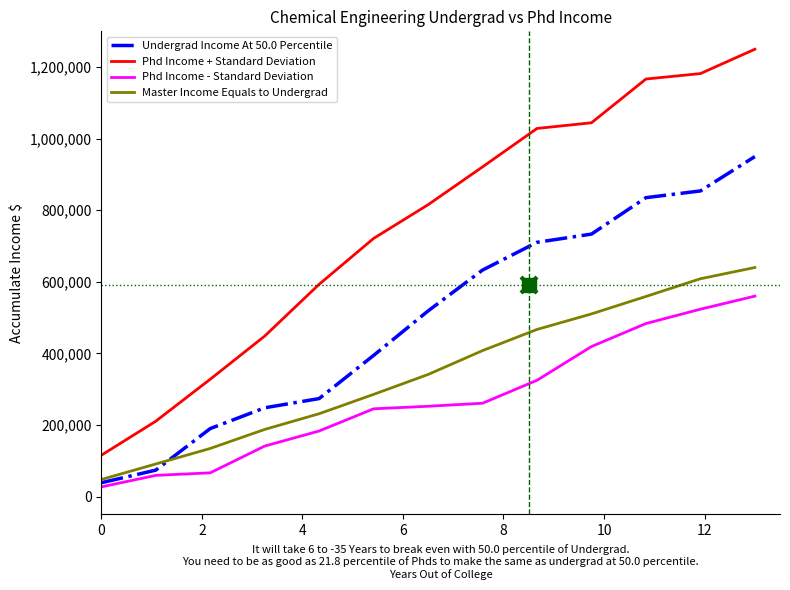

What is the difference between the maximum and minimum values in the Phd Income - Standard Deviation series?

533071.8